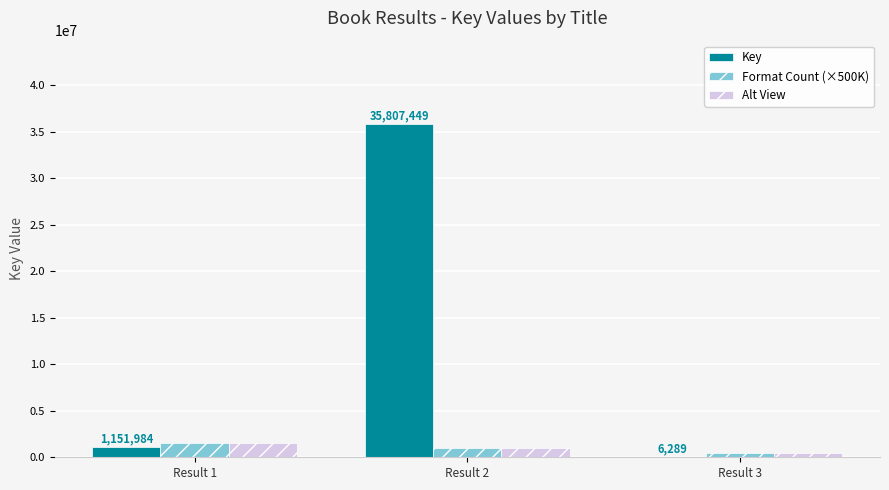

What is the difference between the Alt View values at Result 3 and Result 1?

1000000